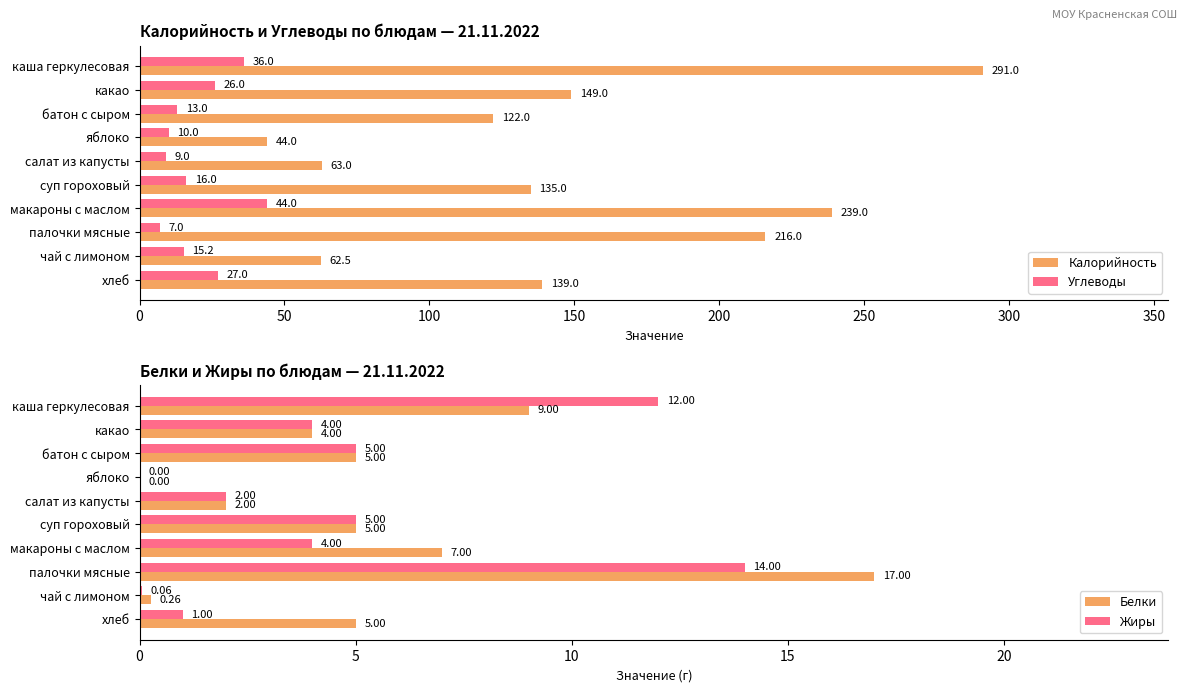

What is the highest value of the Углеводы series?

44.0